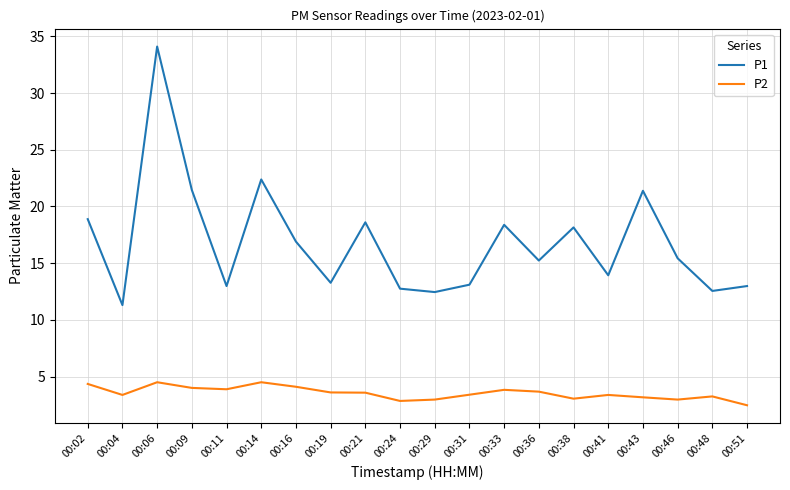

In P1, how many points are lower than both neighbors (excluding endpoints)?

7